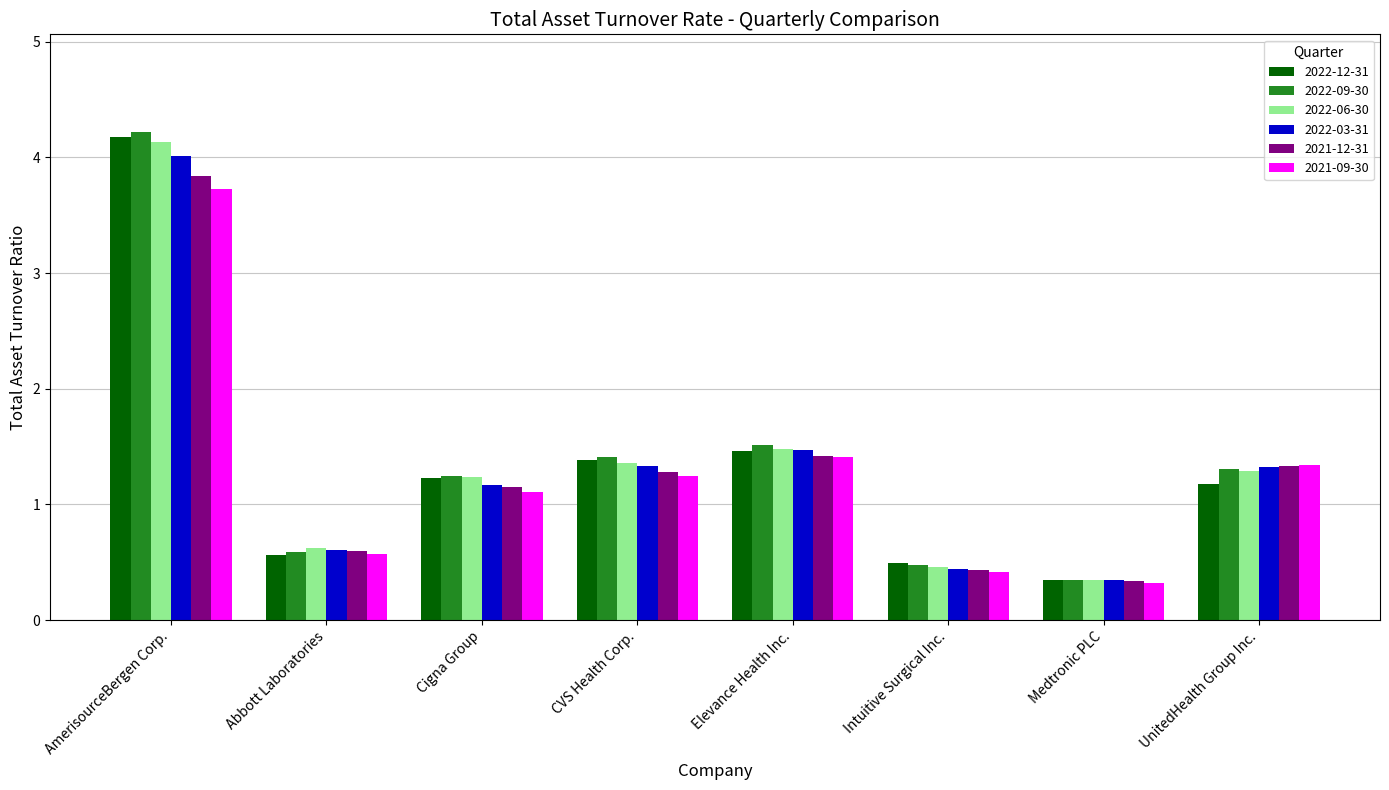

Is it true that 2021-09-30 equals 1.5 at Cigna Group?

False